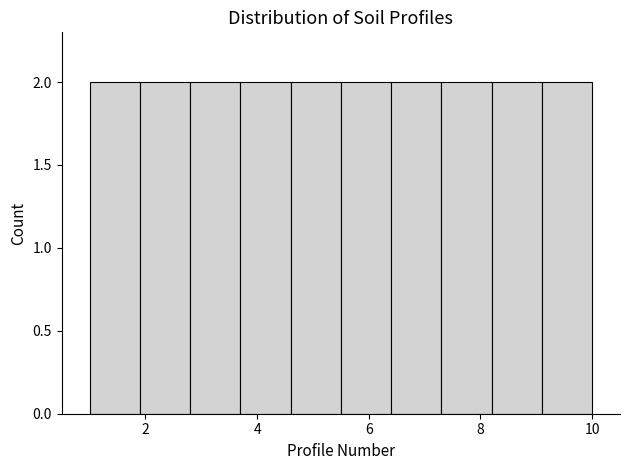

What is the height of the bar covering 1.9 to 2.8 on the x-axis? Neither the bar edges nor the heights are printed on the chart, so give them approximately, as read against the axes.

2